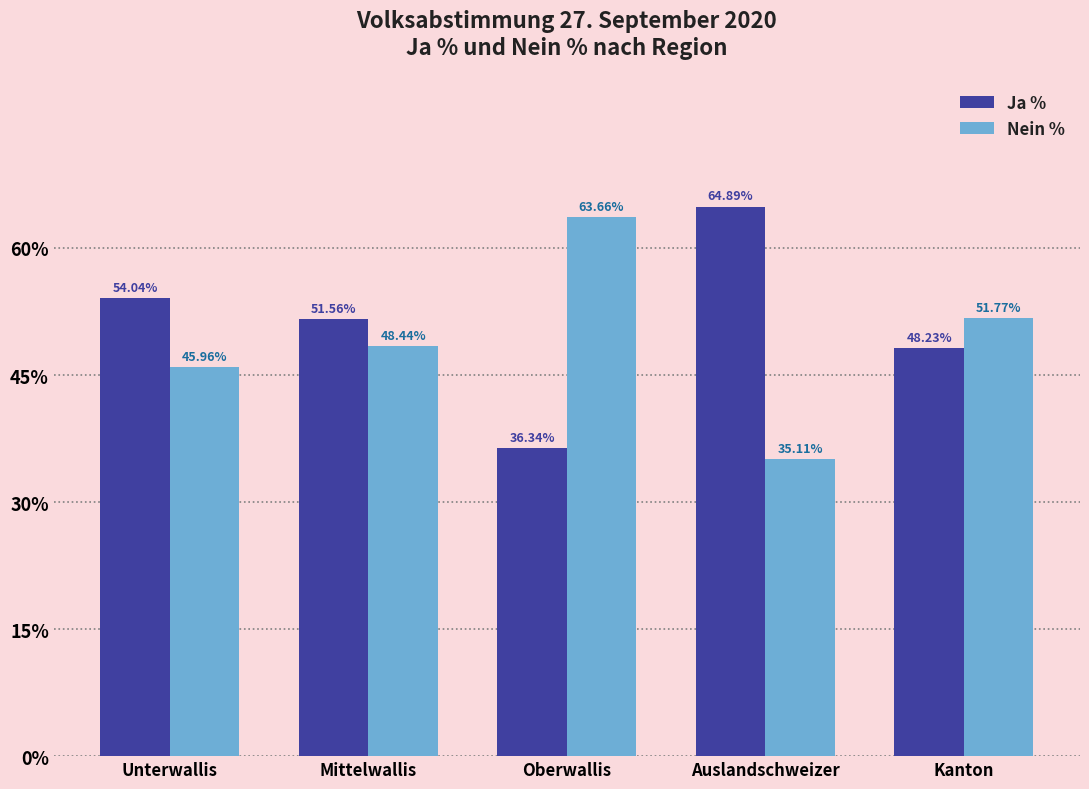

What are all the series names shown in the legend?

Ja %, Nein %